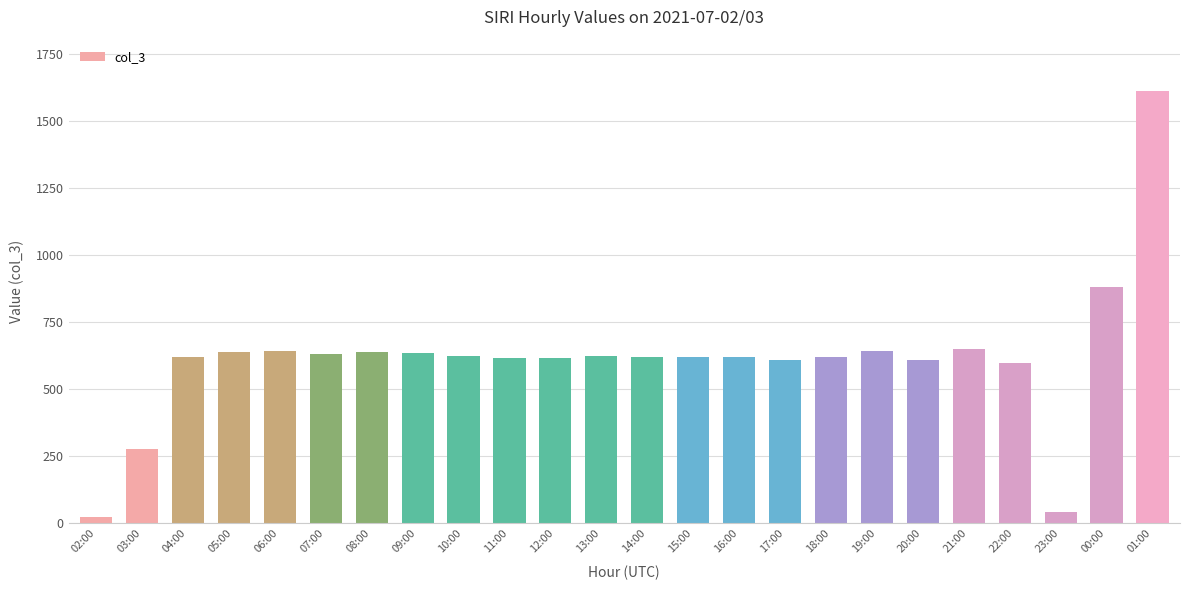

How many bars are there in total?

24